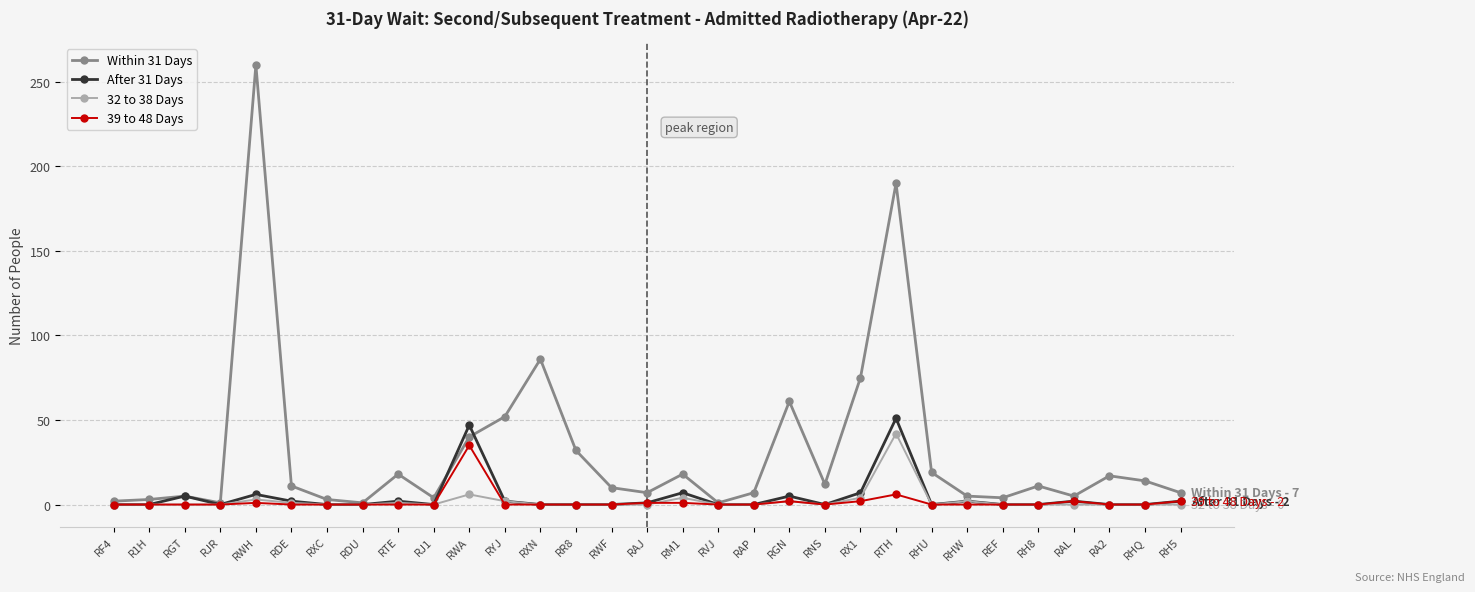

The Within 31 Days series shows 11 at RYJ. True or false?

False